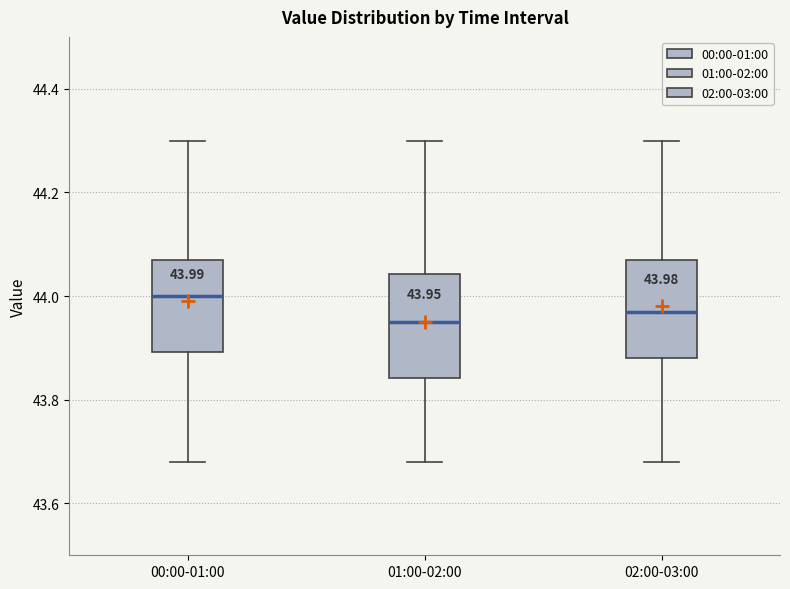

Which box's median line is the highest?

00:00-01:00